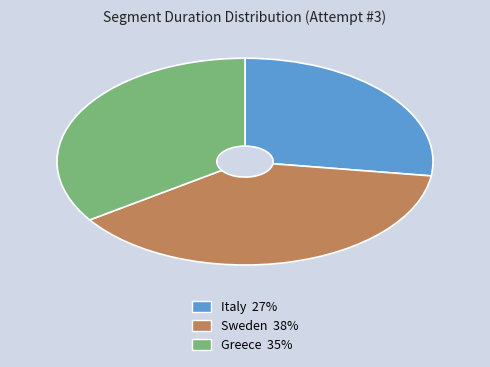

Is it true that Sweden is 38% of the pie?

True